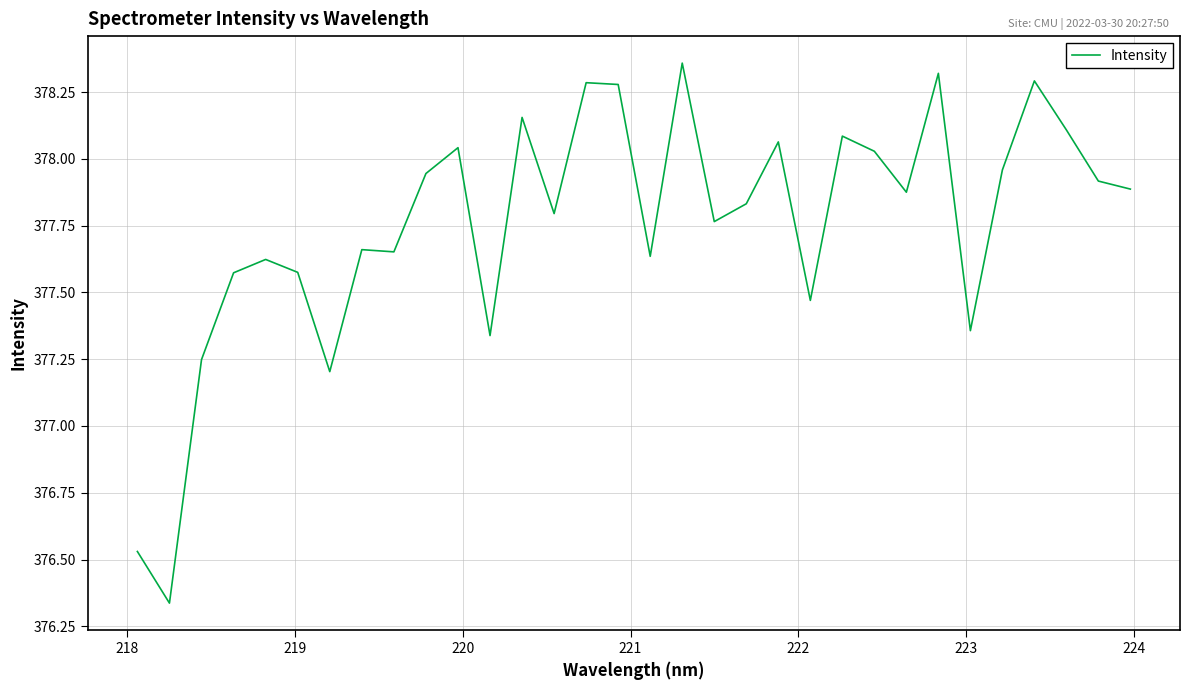

What is the difference between the maximum and minimum values?

2.0